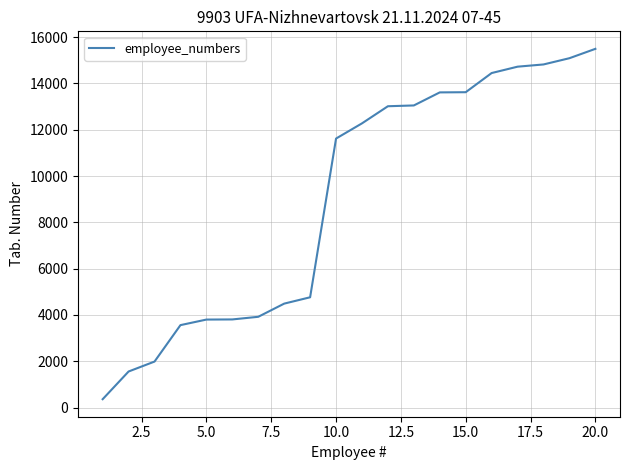

What is the minimum value shown in the chart?

361